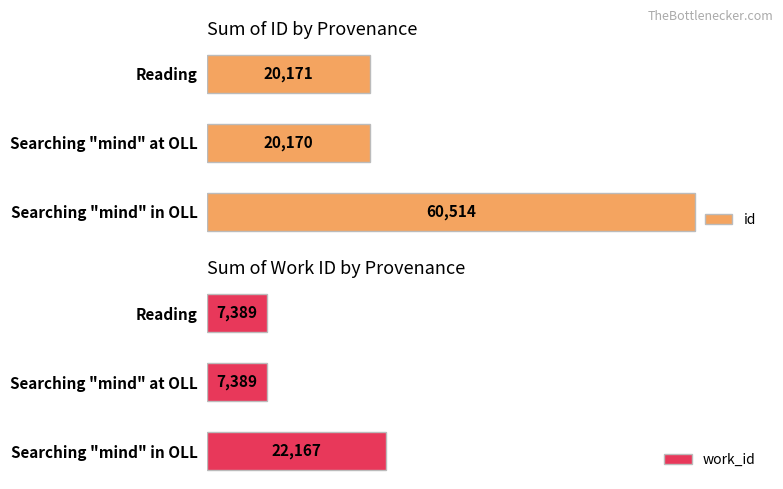

List the labels in order of id value, largest first.

Searching "mind" in OLL, Reading, Searching "mind" at OLL